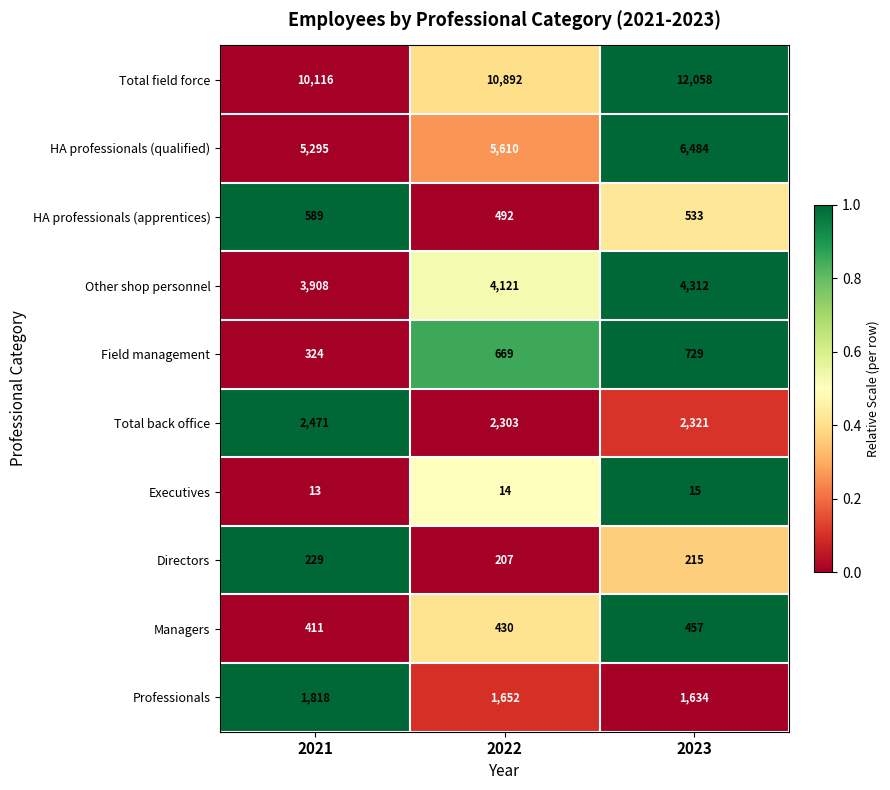

What is the difference between the highest and lowest values at 2021?

10103